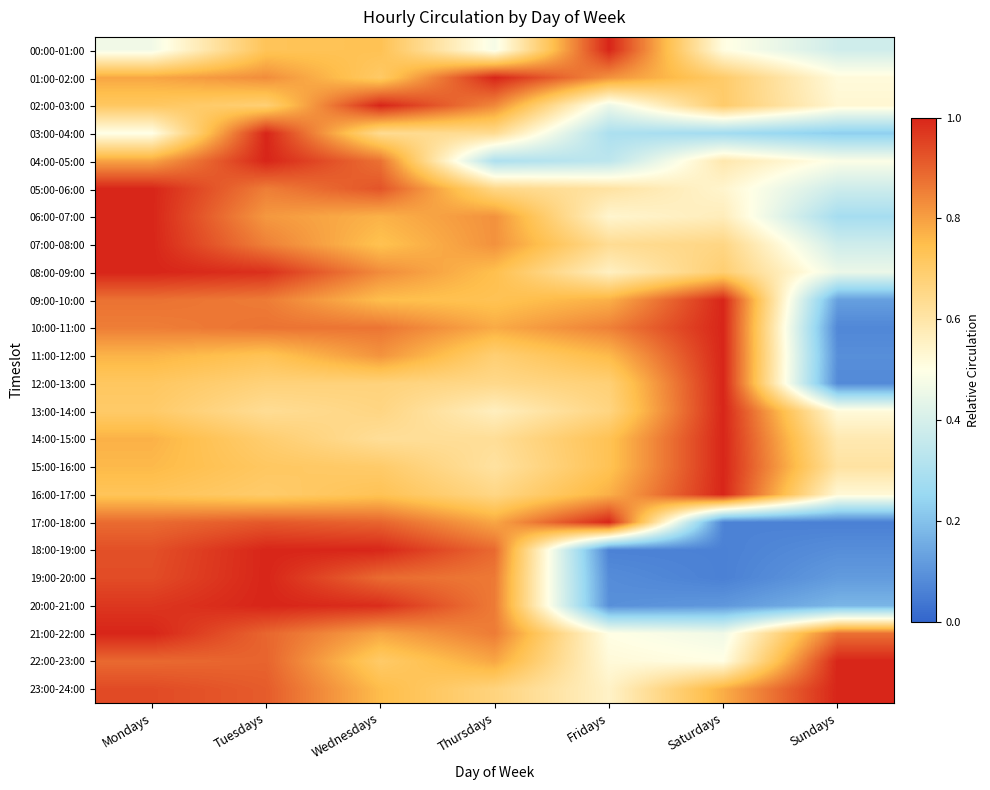

How many data points does each series have?

7